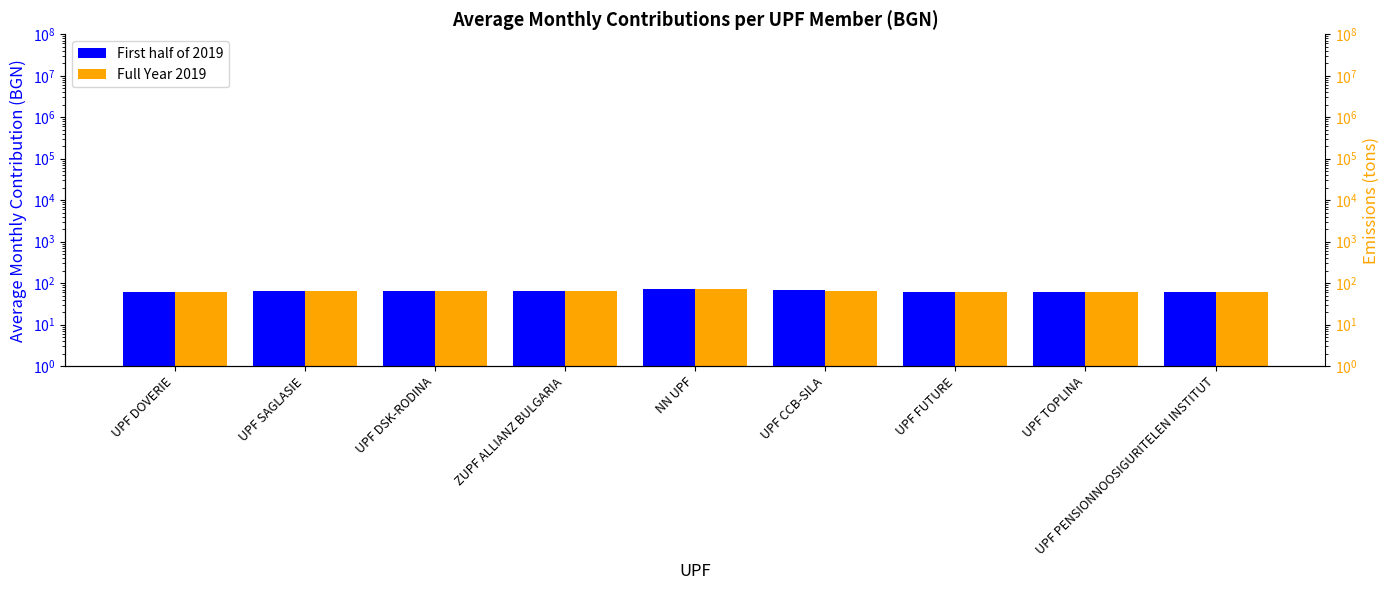

How many data points in First half of 2019 are above 64?

5